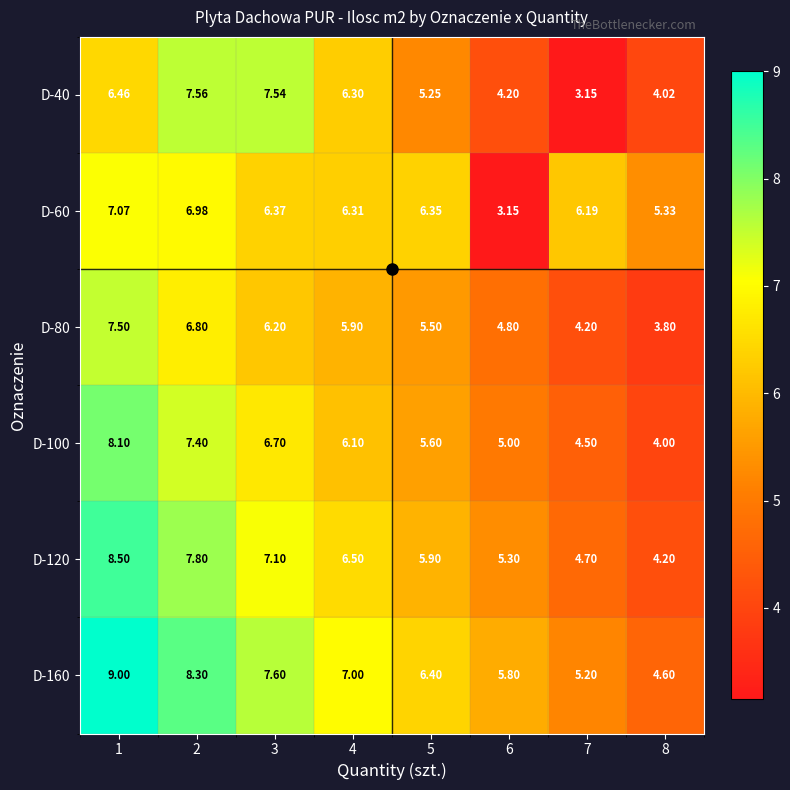

Is the value of D-100 at 8 greater than the value of D-60 at 1?

No